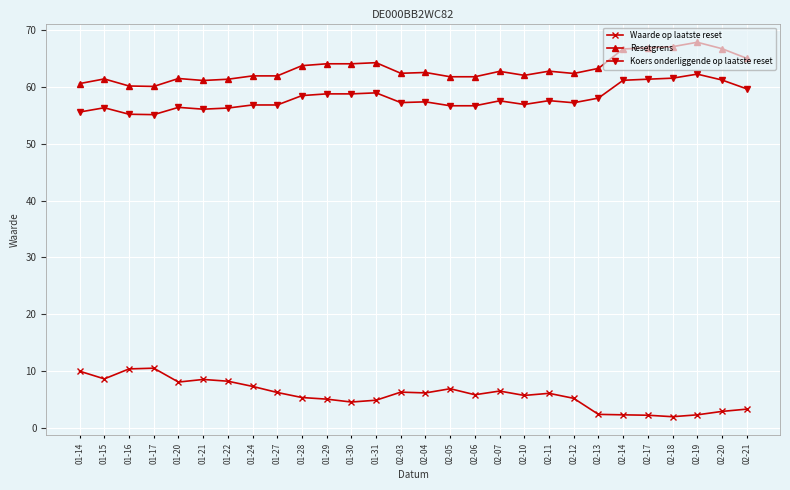

True or false: Koers onderliggende op laatste reset and Waarde op laatste reset intersect in this chart.

False